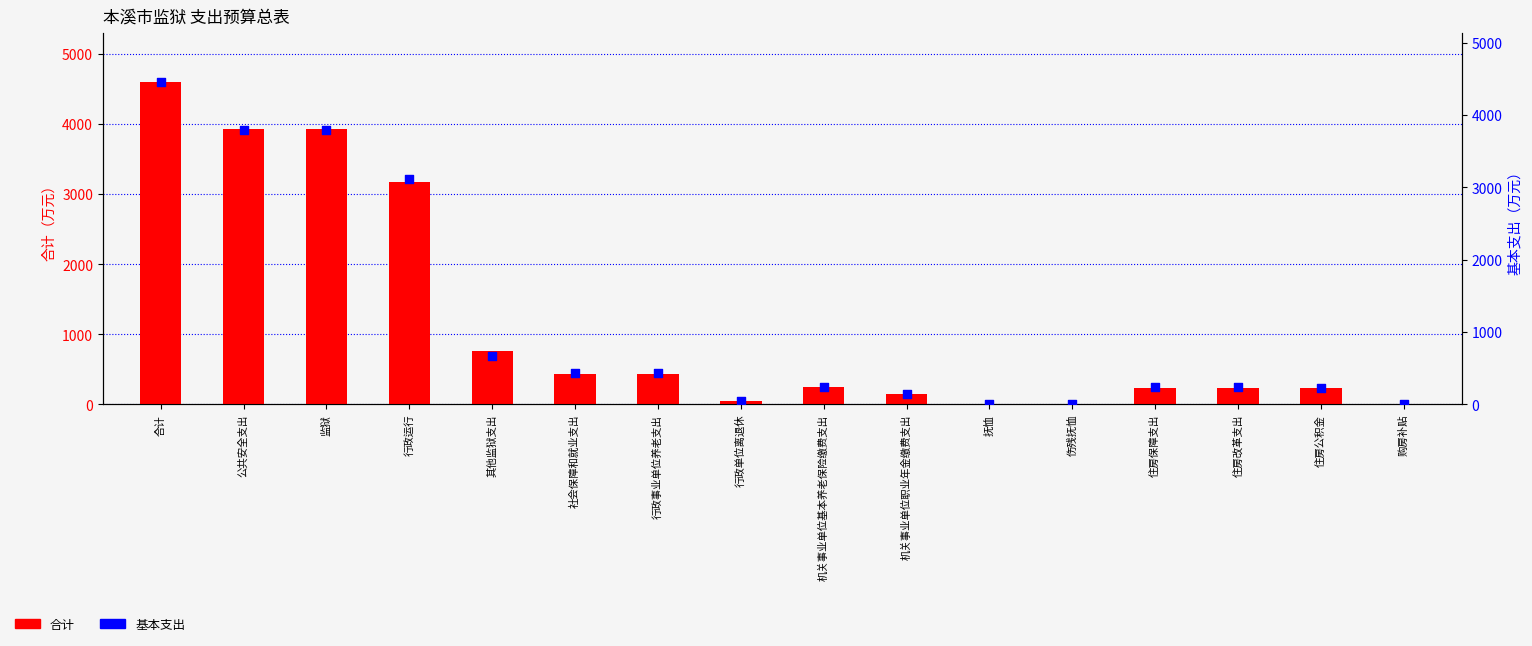

Which series reaches the maximum Y coordinate?

合计